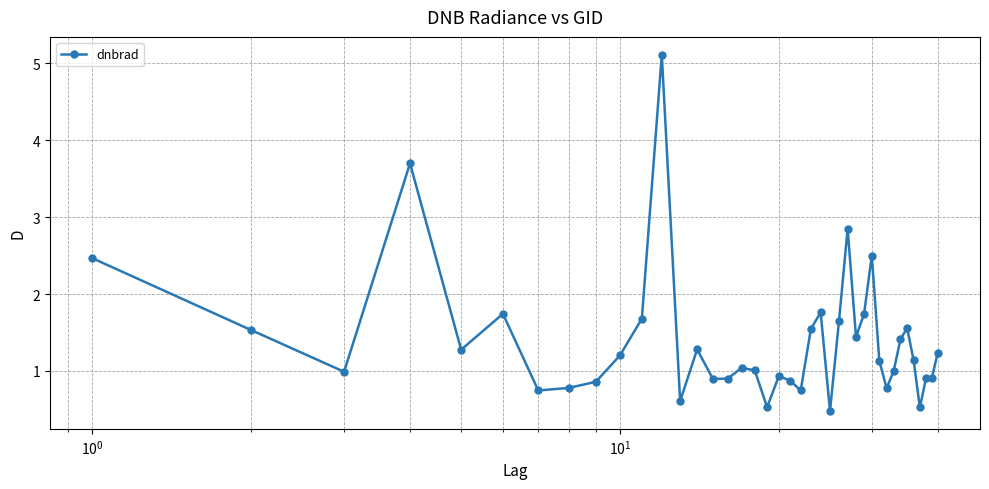

What is the maximum value shown in the chart?

5.1